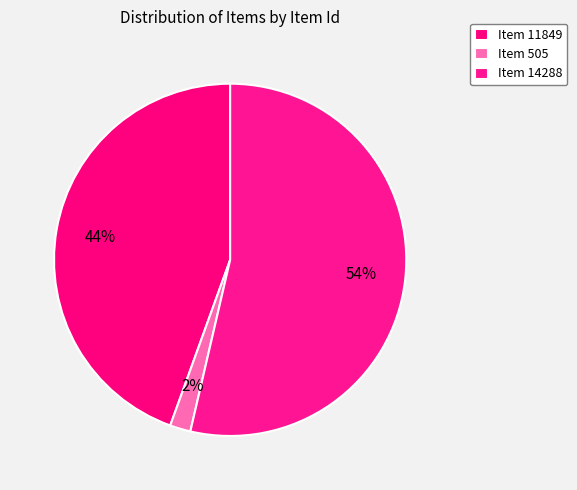

What percentage is NOT represented by Item 14288?

46.4%